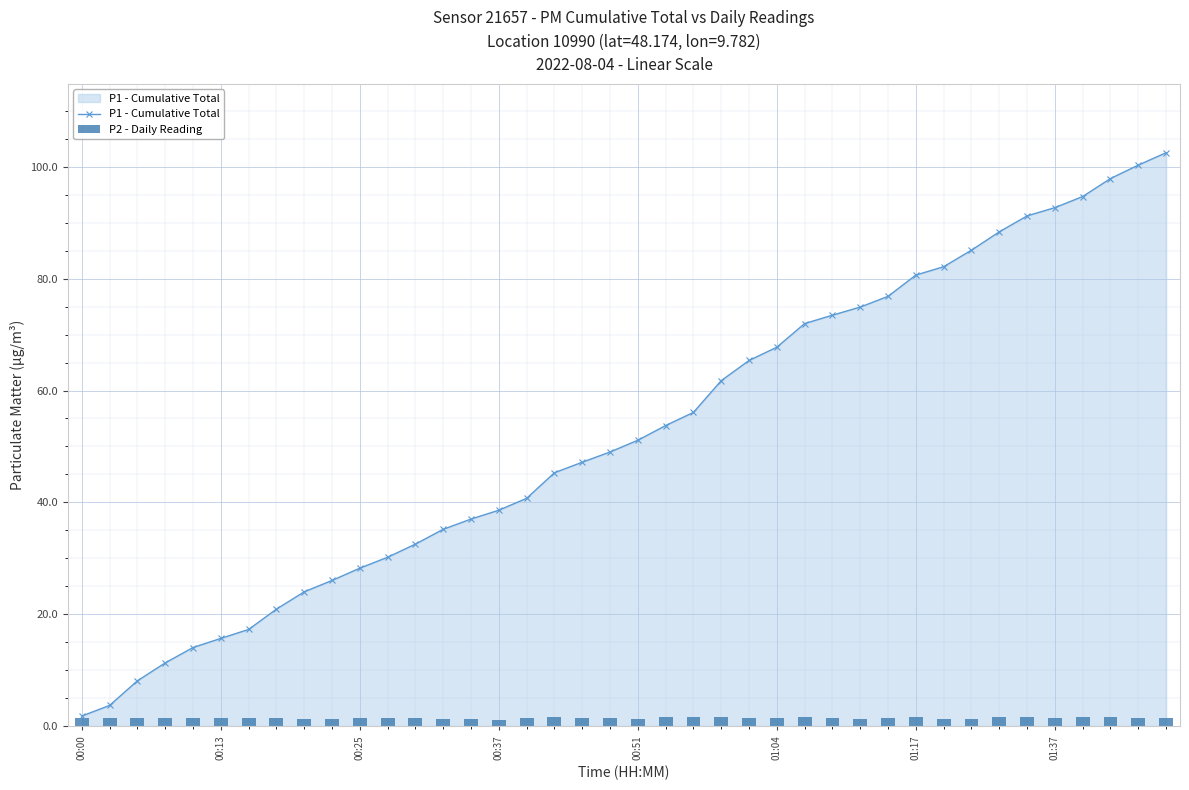

At which category is the sum across all series the highest?

39